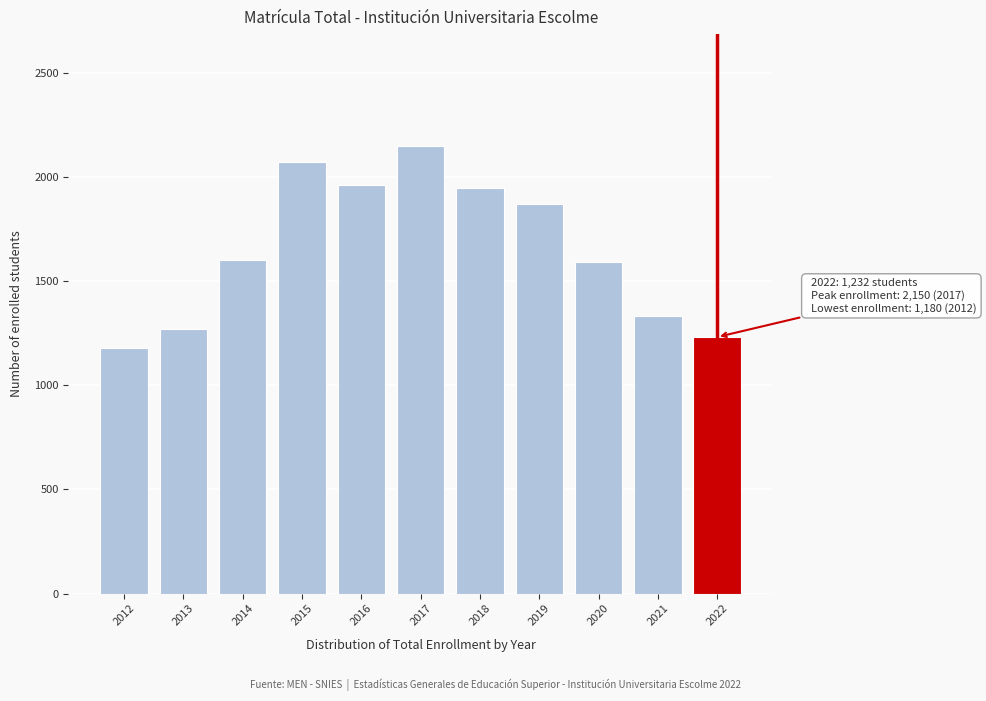

What is the value of the 11th bar from the left?

1232